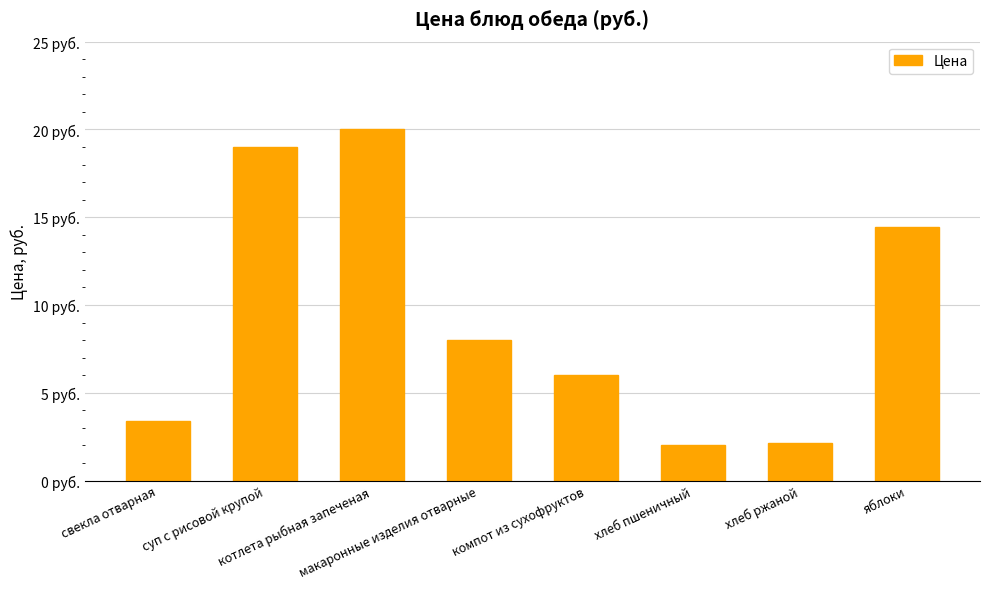

Are the bars horizontal?

No